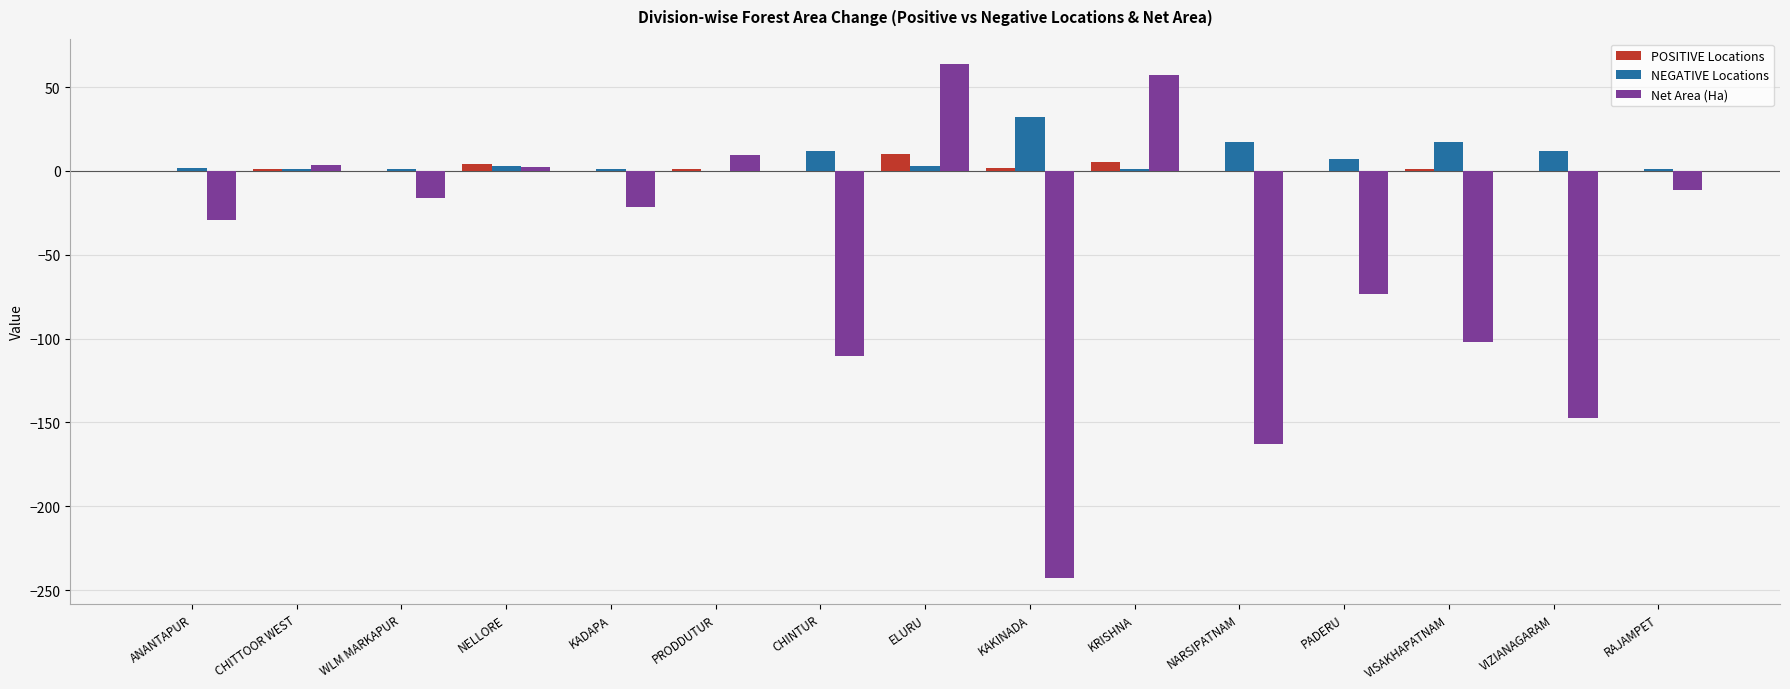

How many values in the Net Area (Ha) series exceed -21?

7